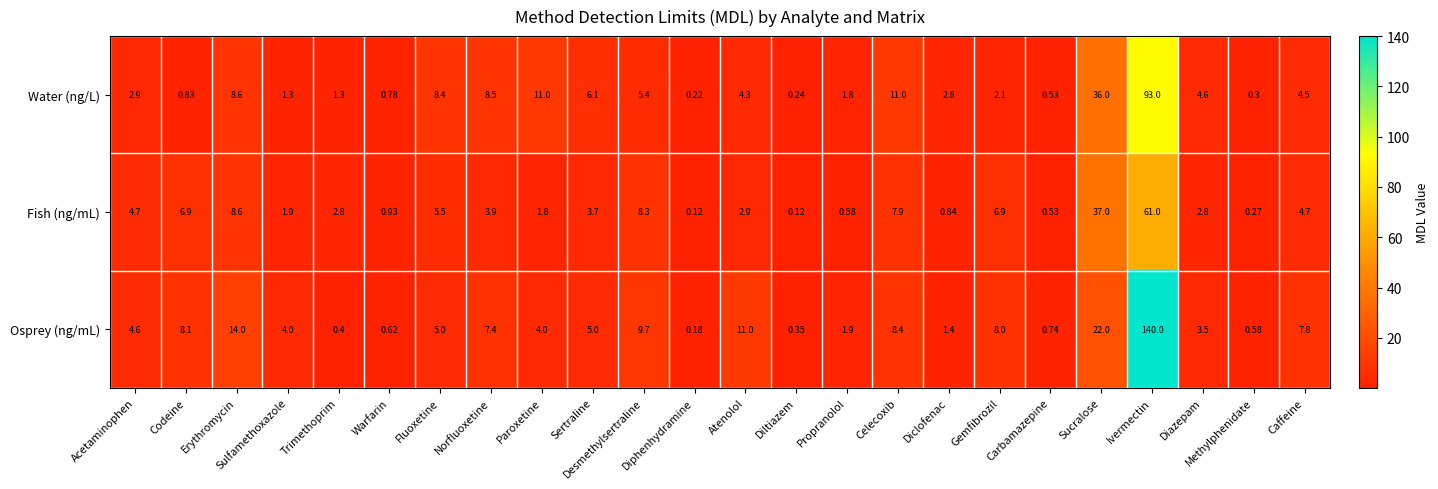

What is the maximum value shown in the chart?

140.0